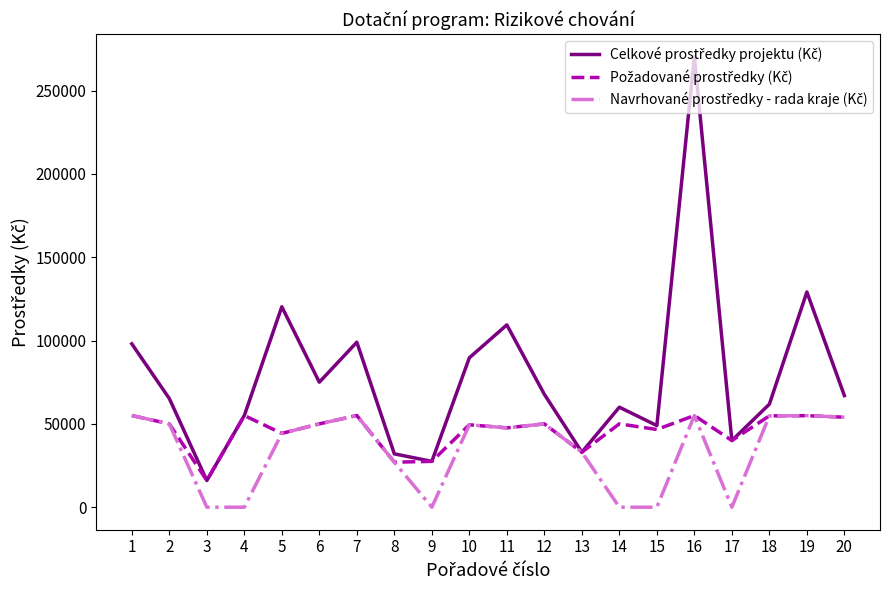

At which category is the sum across all series the highest?

16